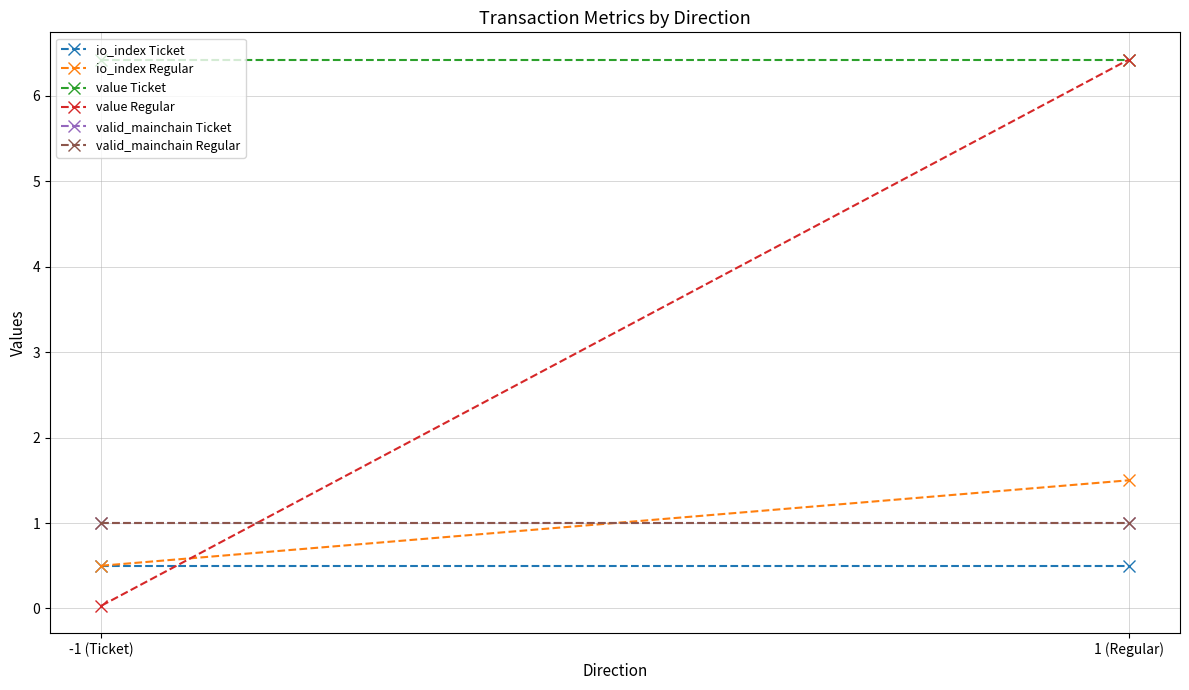

How many categories are shown in the chart?

2